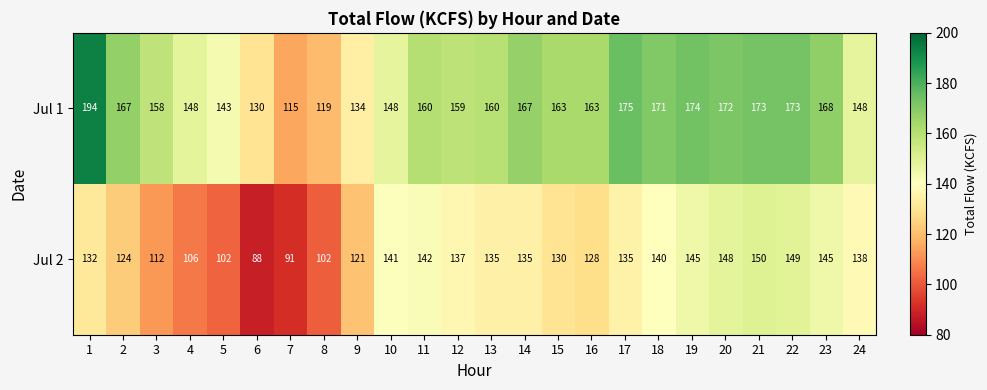

The Jul 2 series shows 199 at 13. True or false?

False